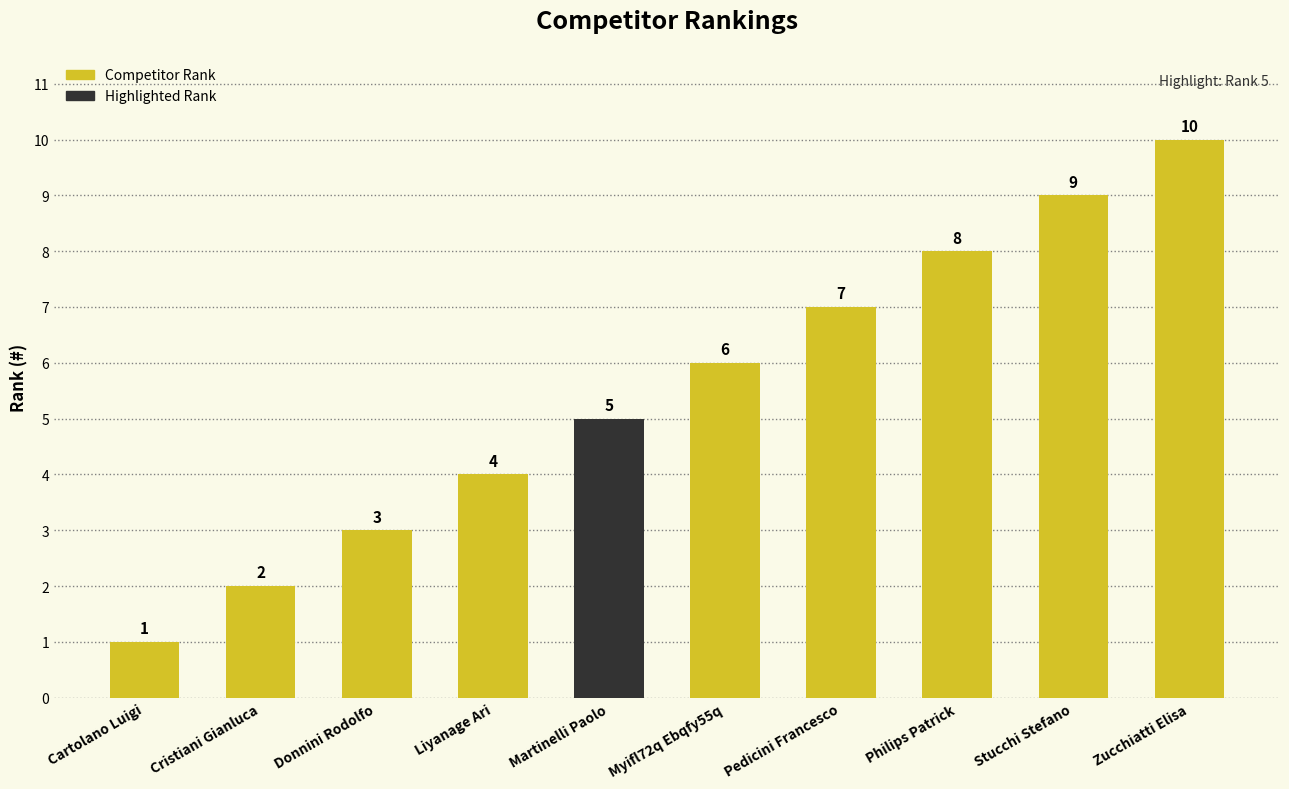

What is the difference between the values at Stucchi Stefano and Cristiani Gianluca?

7